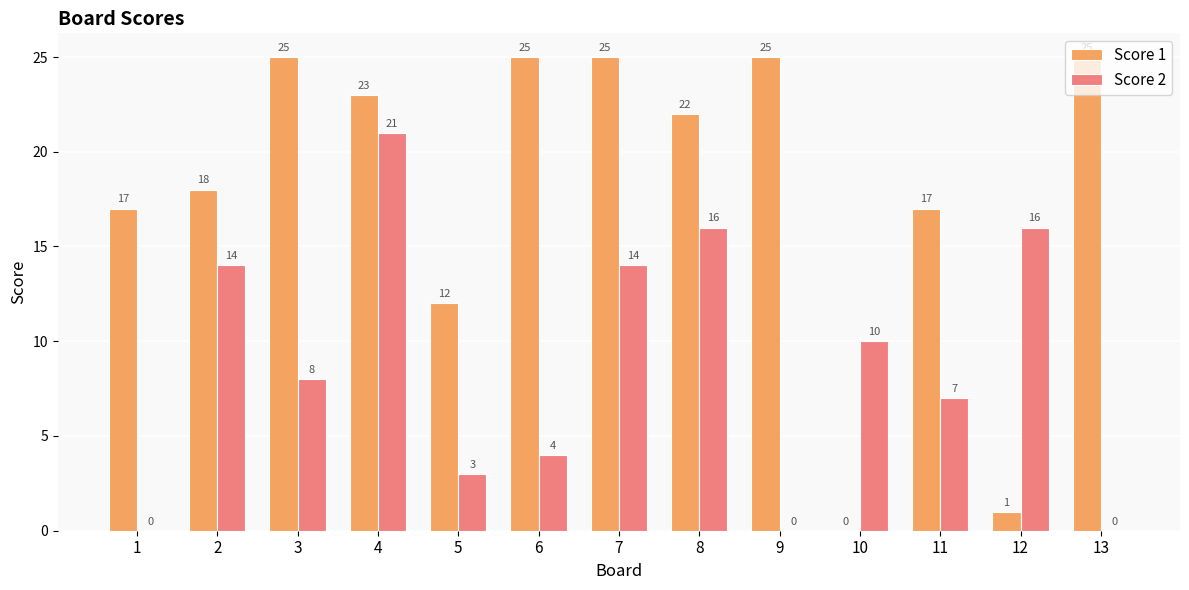

What are all the series names shown in the legend?

Score 1, Score 2